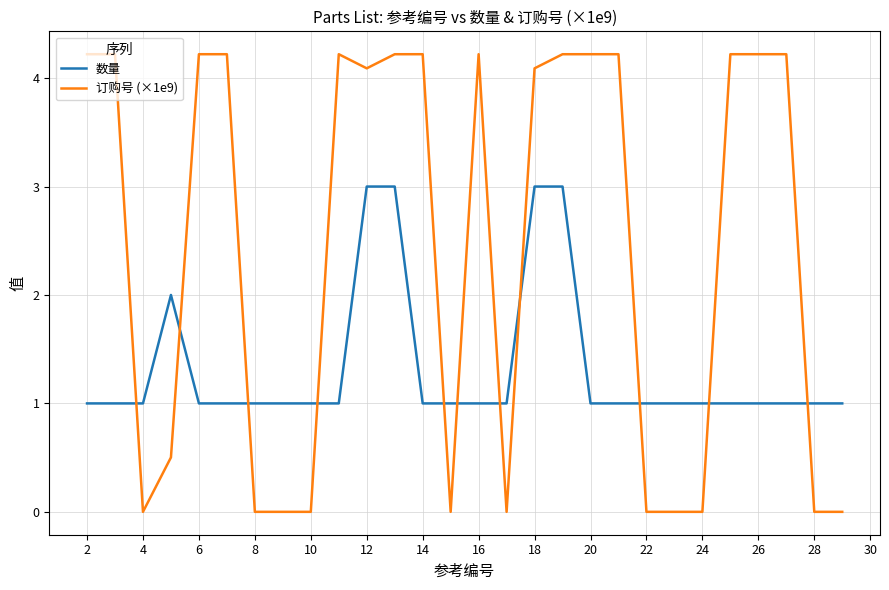

In 订购号 (×1e9), how many points are higher than both neighbors (excluding endpoints)?

6